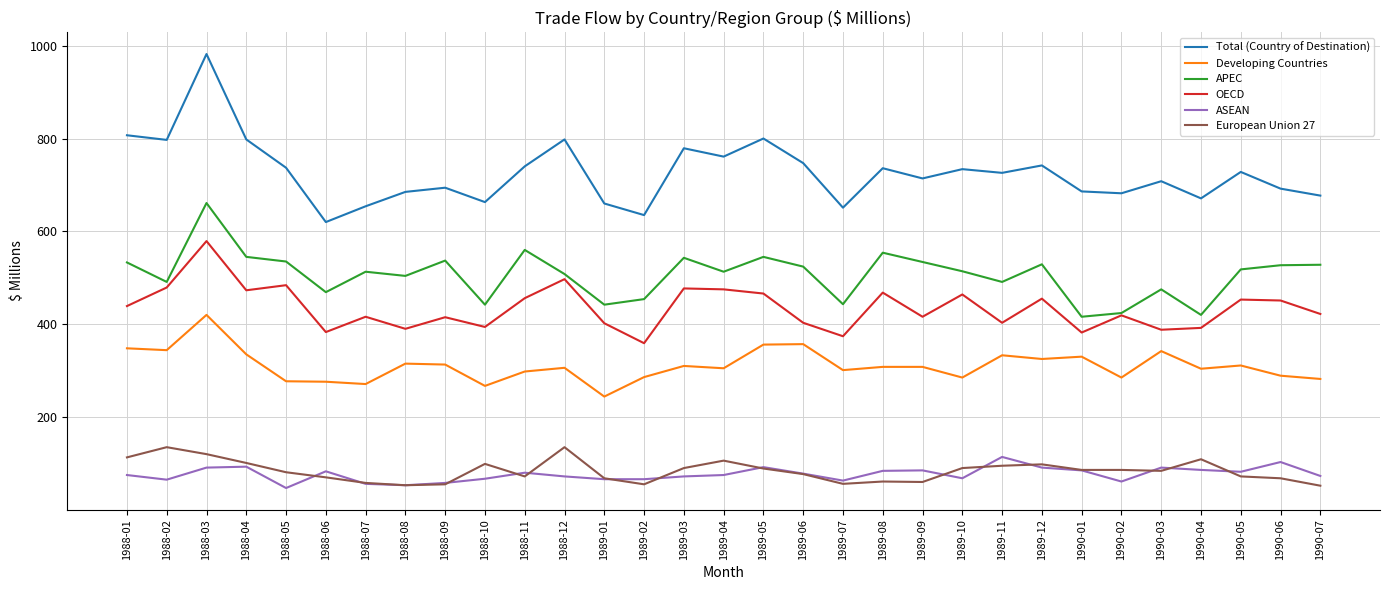

True or false: OECD and European Union 27 cross at least once.

False